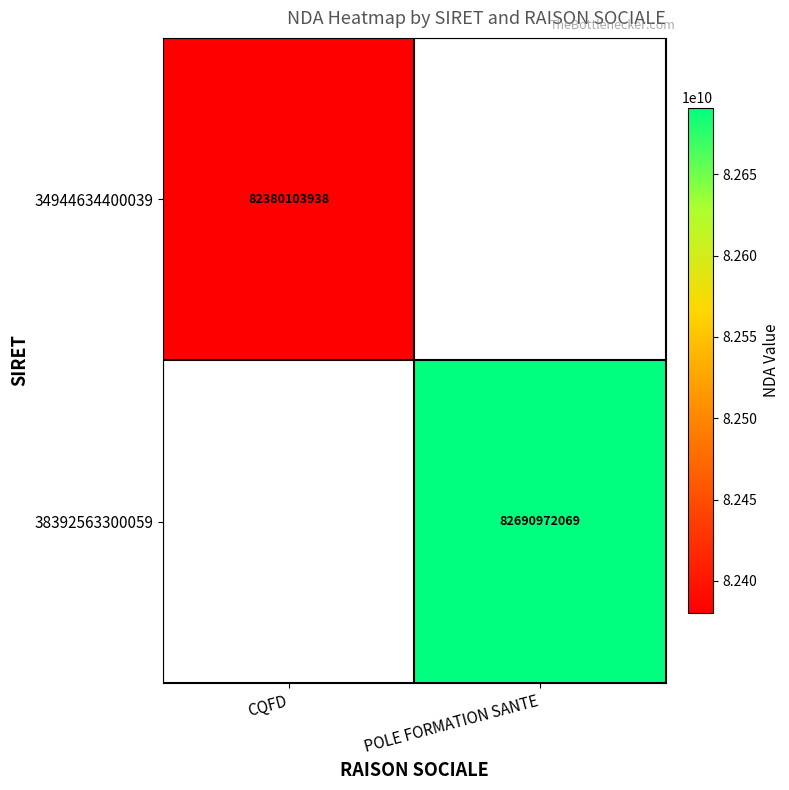

The value of 38392563300059 at POLE FORMATION SANTE is 141355860337. True or false?

False